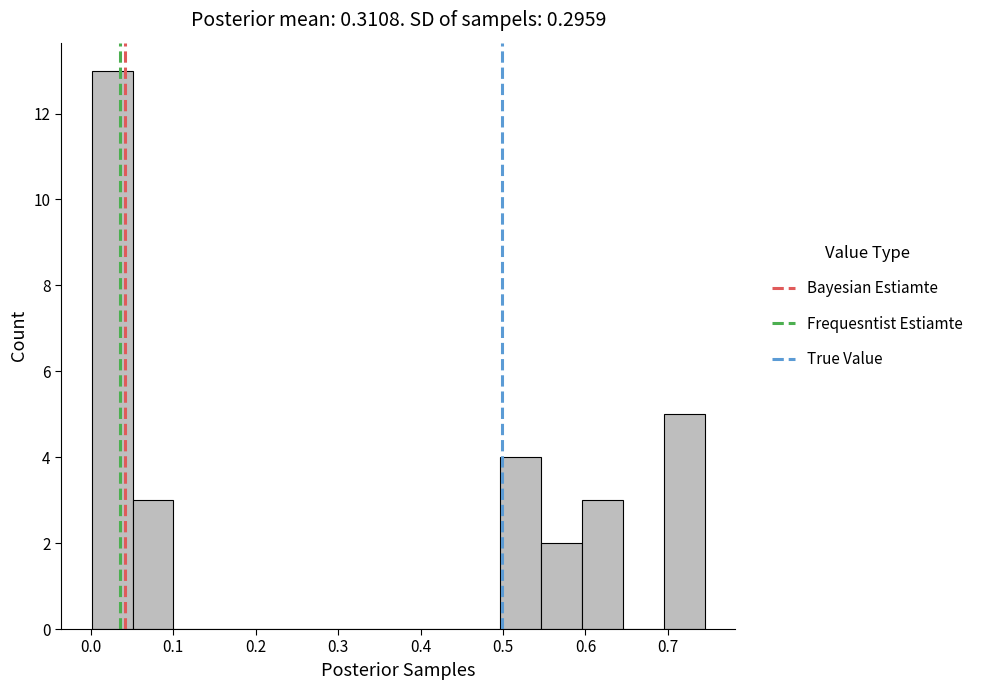

Reading left to right, transcribe this chart: for each bar, give the range it covers on the x-axis and its height. Neither the bar edges nor the heights are printed on the chart, so give them approximately, as read against the axes.

0.00 to 0.05: 13
0.05 to 0.10: 3
0.10 to 0.15: 0
0.15 to 0.20: 0
0.20 to 0.25: 0
0.25 to 0.30: 0
0.30 to 0.35: 0
0.35 to 0.40: 0
0.40 to 0.45: 0
0.45 to 0.50: 0
0.50 to 0.55: 4
0.55 to 0.60: 2
0.60 to 0.65: 3
0.65 to 0.70: 0
0.70 to 0.74: 5